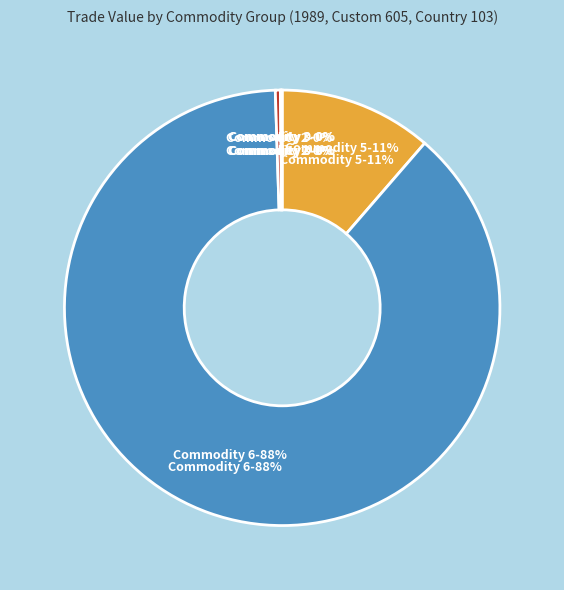

True or false: Commodity 3 accounts for 1% of the total.

False